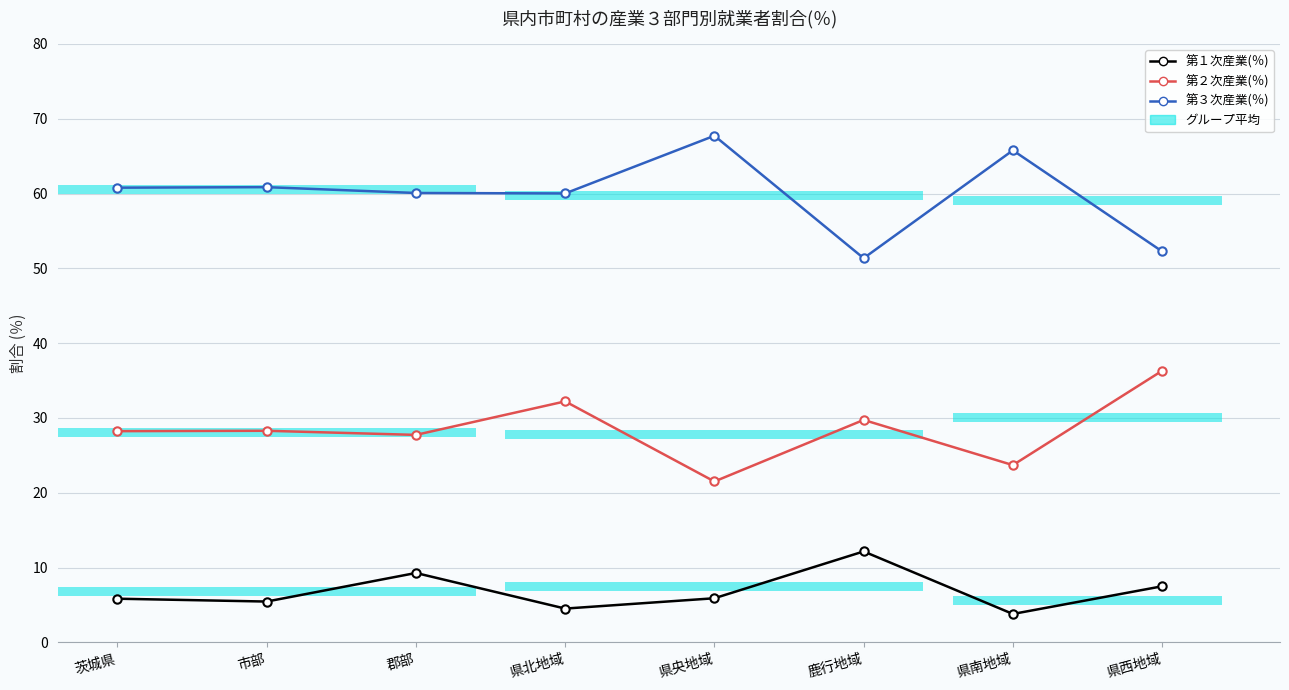

Reading left to right, transcribe all the data shown in this chart.

第１次産業(％): 茨城県=5.8	市部=5.5	郡部=9.3	県北地域=4.5	県央地域=5.9	鹿行地域=12.2	県南地域=3.8	県西地域=7.5
第２次産業(％): 茨城県=28.2	市部=28.3	郡部=27.7	県北地域=32.2	県央地域=21.5	鹿行地域=29.7	県南地域=23.7	県西地域=36.3
第３次産業(％): 茨城県=60.8	市部=60.9	郡部=60.1	県北地域=60.0	県央地域=67.7	鹿行地域=51.4	県南地域=65.8	県西地域=52.3